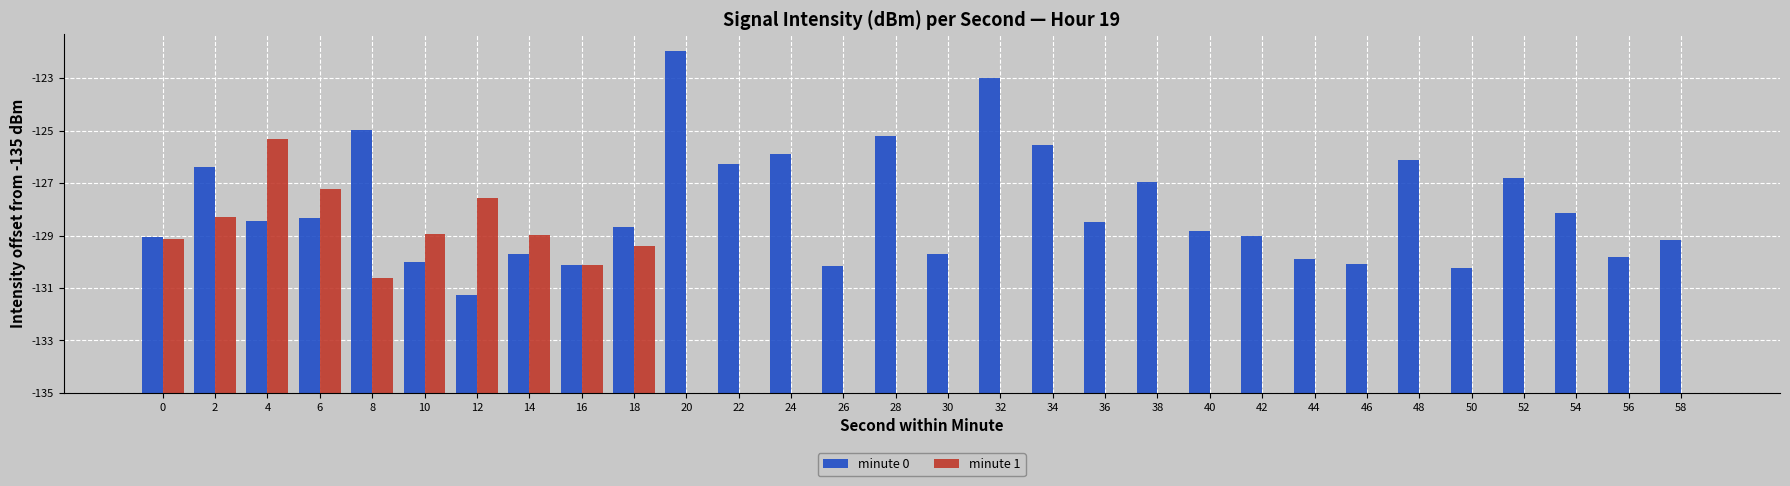

What is the difference between the second highest and minimum values in the minute 1 series?

7.8